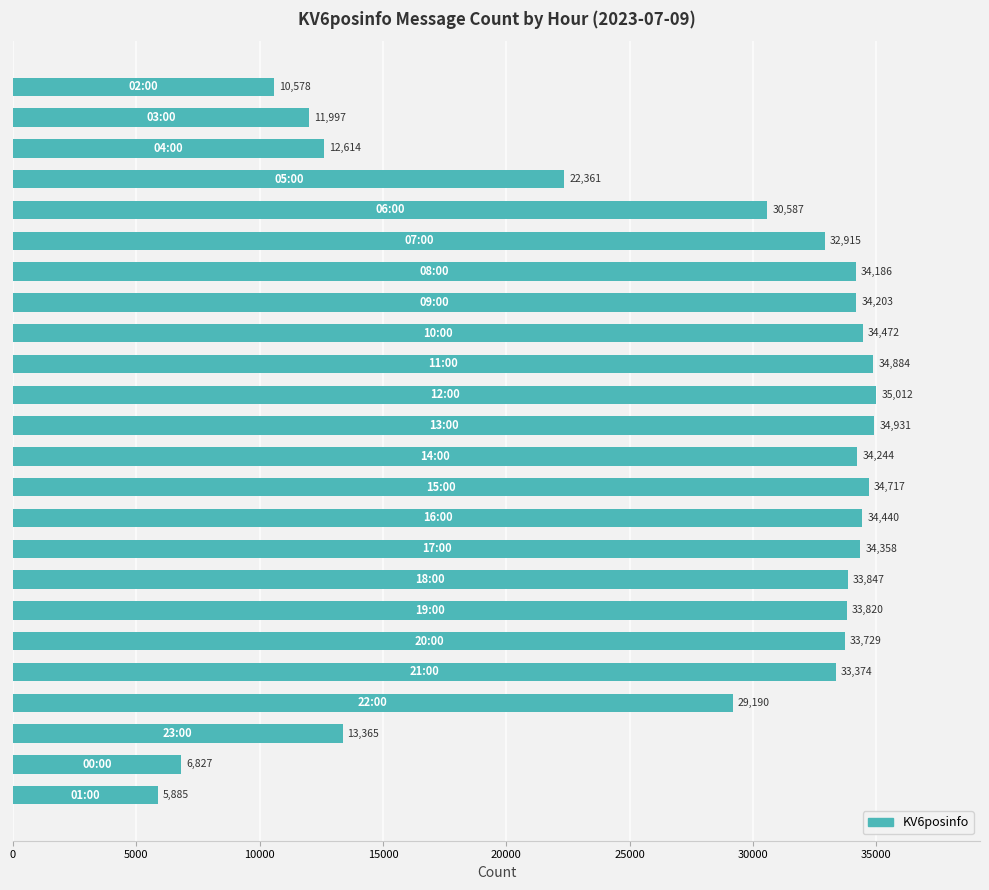

What is the sum of all values?

656536